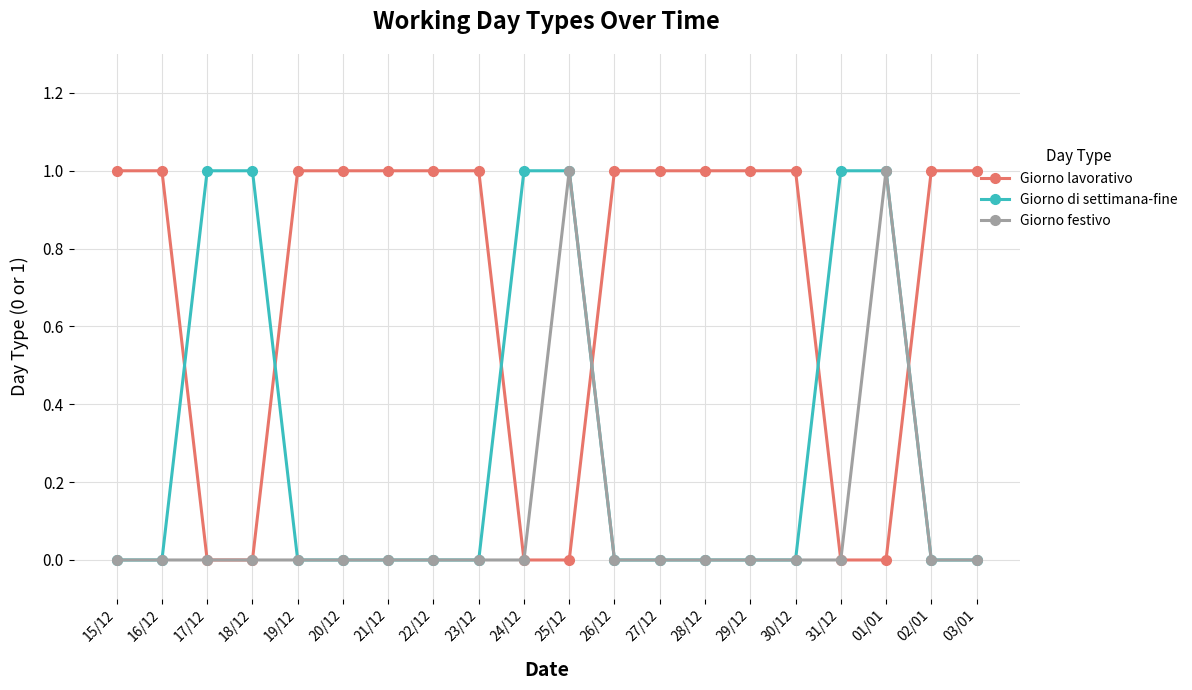

List the series in order of their overall mean, highest first.

Giorno lavorativo, Giorno di settimana-fine, Giorno festivo